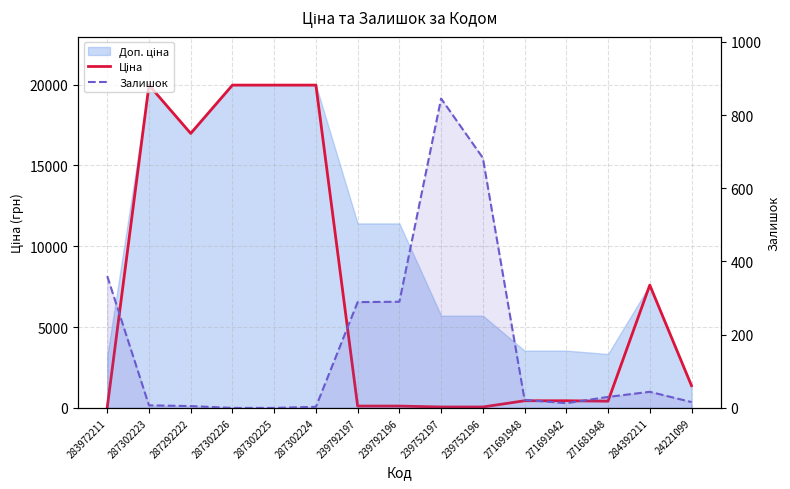

Between which two adjacent categories do Залишок and Ціна first intersect?

283972211 and 287302223